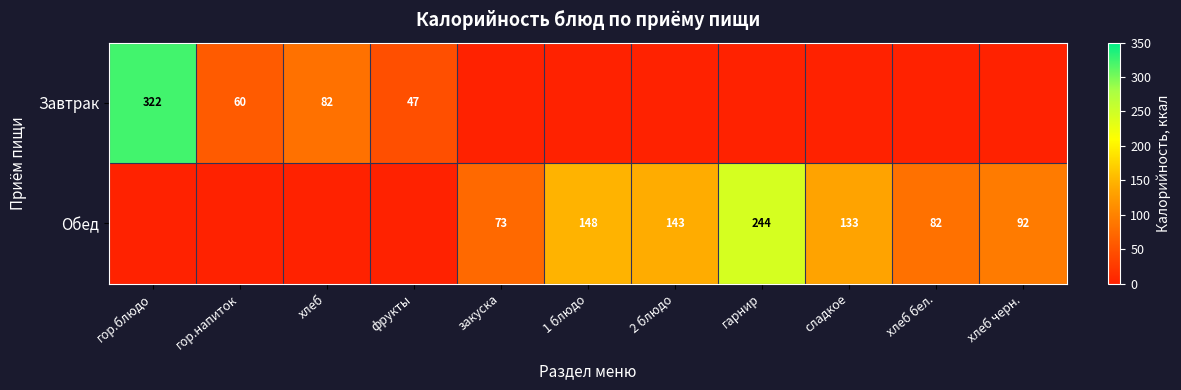

Is the value of Завтрак at фрукты greater than the value of Обед at хлеб черн.?

No